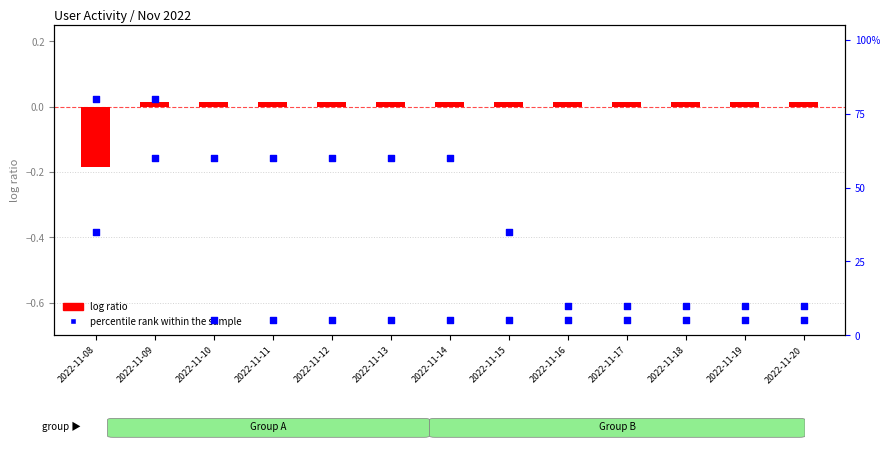

Which series contains the lowest Y value?

log ratio